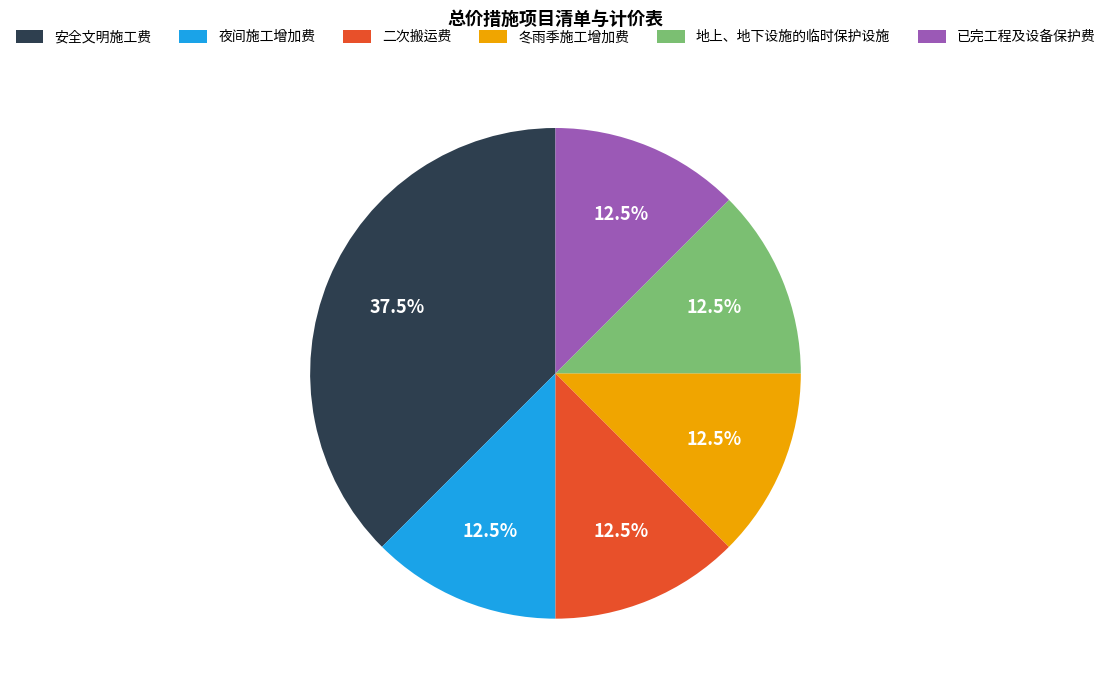

True or false: 已完工程及设备保护费 accounts for 2% of the total.

False